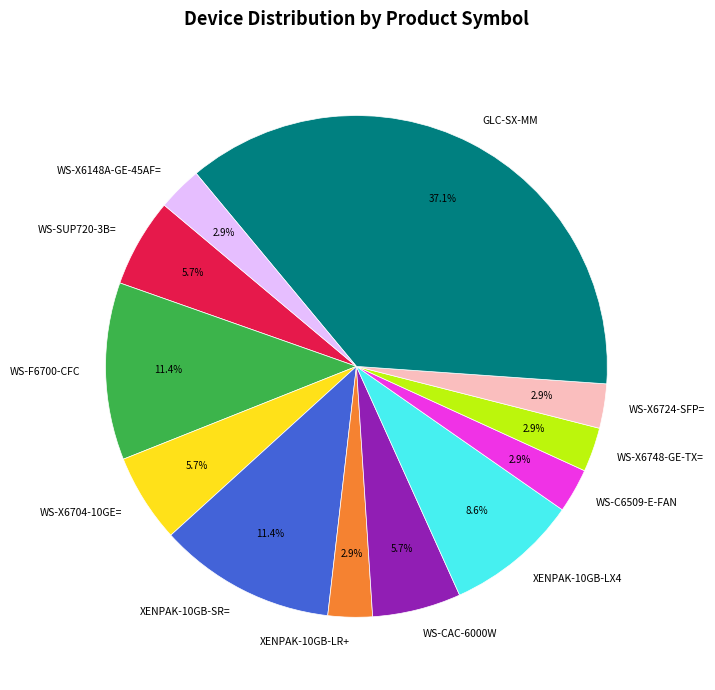

Which slice is the largest?

GLC-SX-MM